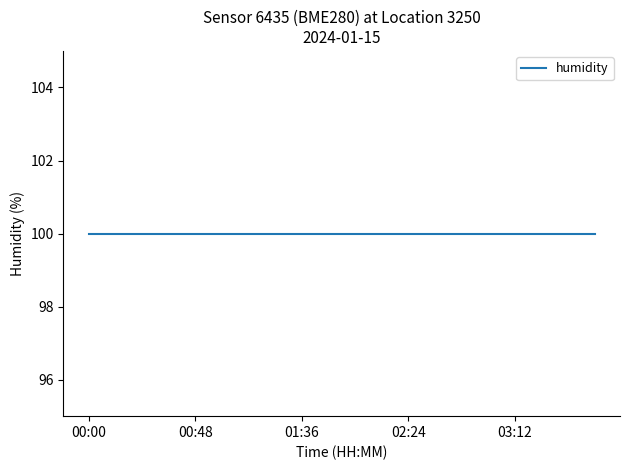

True or false: pressure and humidity intersect in this chart.

False